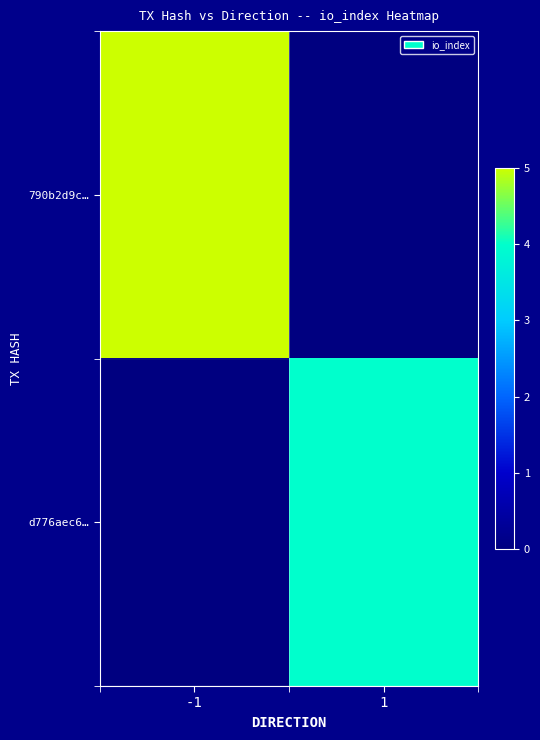

How many categories are shown in the chart?

2